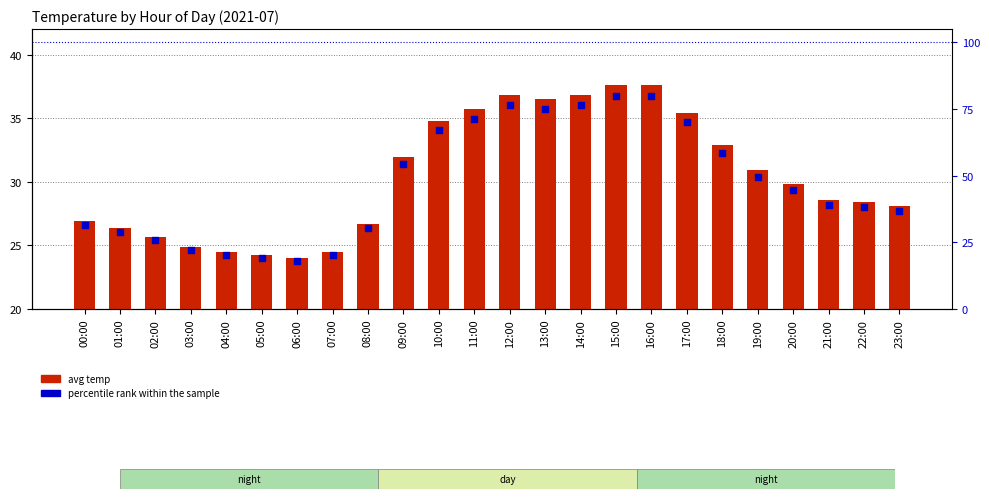

What is the total value across all series at 20:00?

74.3